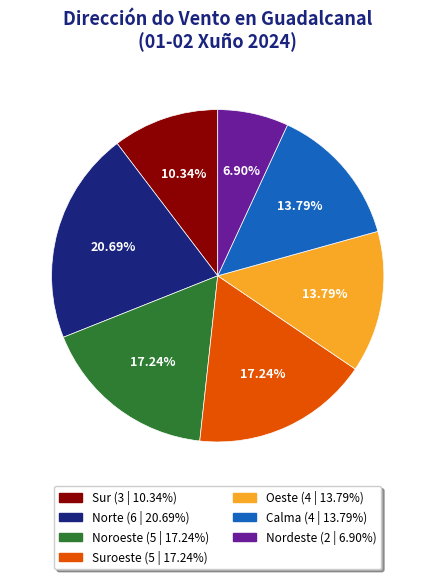

Is there any slice that represents more than half of the pie?

No